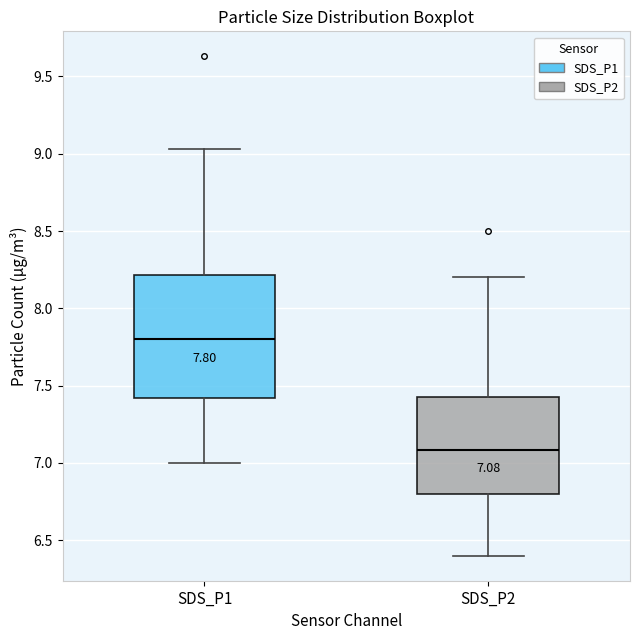

Which box's median line is the highest?

SDS_P1